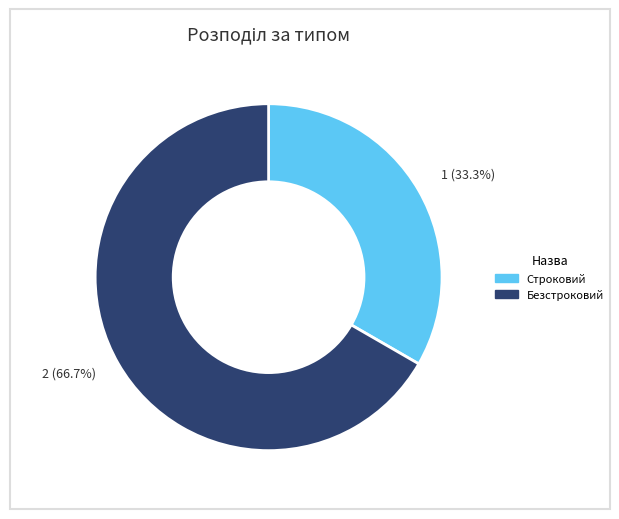

What percentage do Строковий and Безстроковий together represent?

100.0%